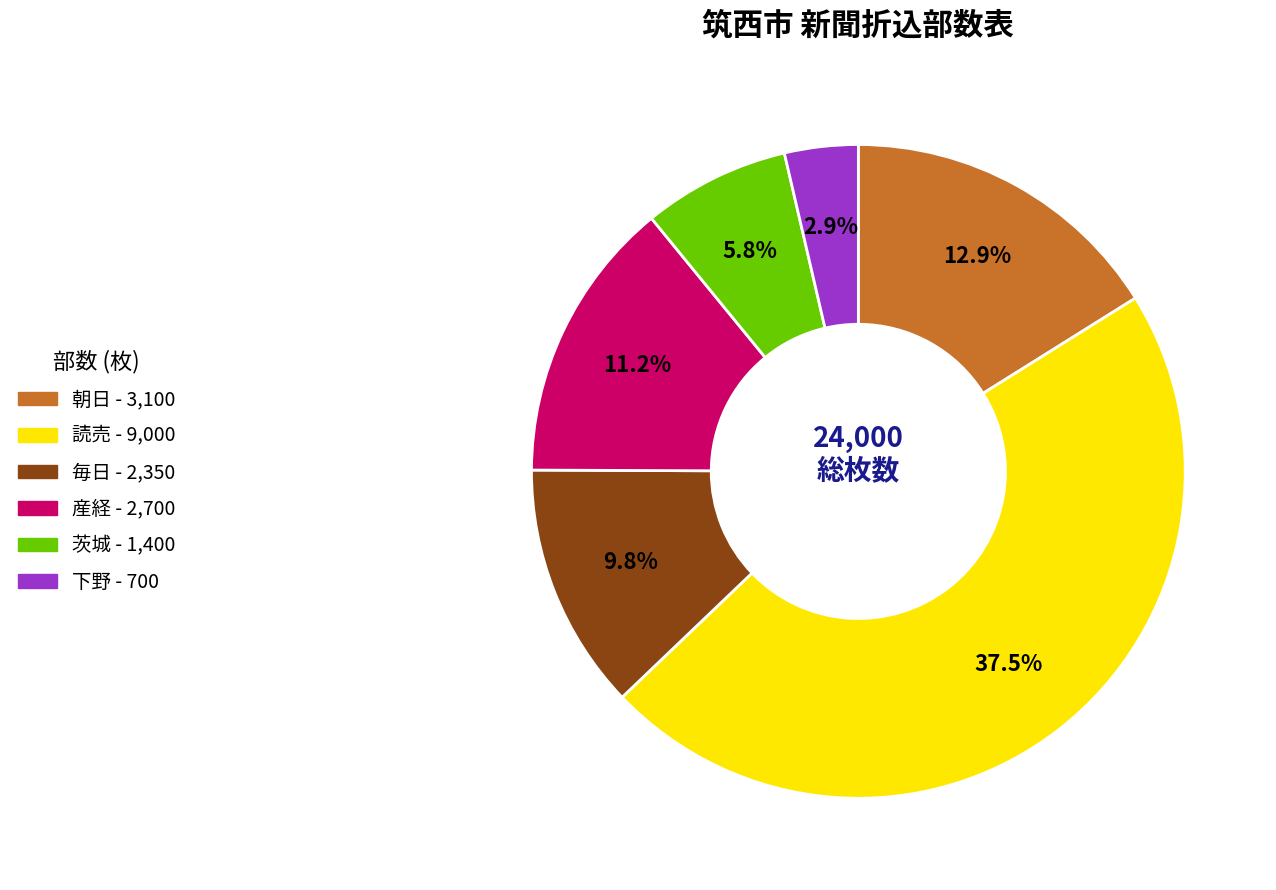

Rank the categories by value from highest to lowest.

読売, 朝日, 産経, 毎日, 茨城, 下野